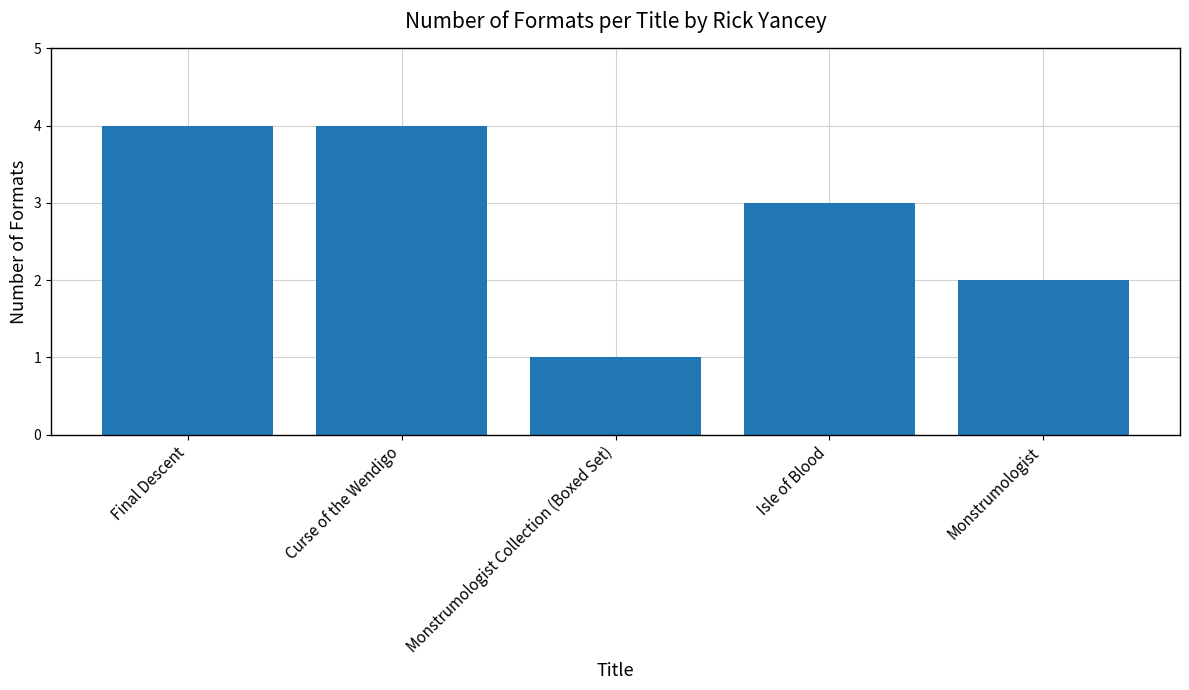

Reading left to right, list all the values displayed in this chart.

4	4	1	3	2